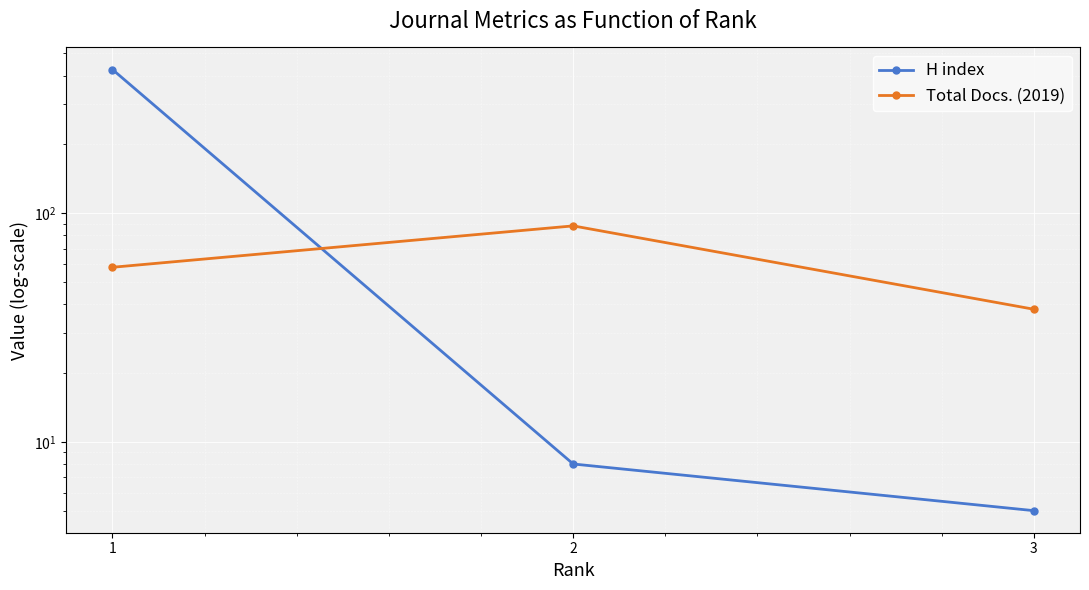

What is the difference between the maximum and minimum values in the Total Docs. (2019) series?

50